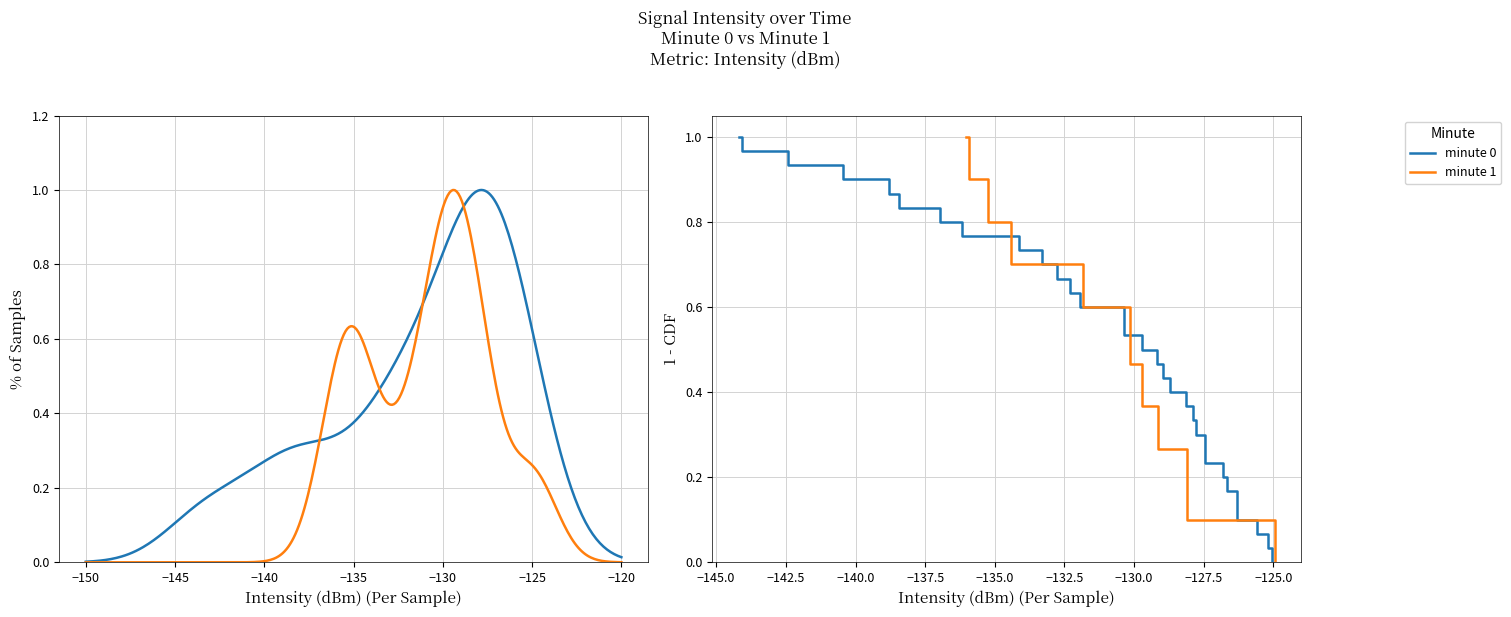

What is the value of the minute 0 point at the 22nd from the left?

0.3